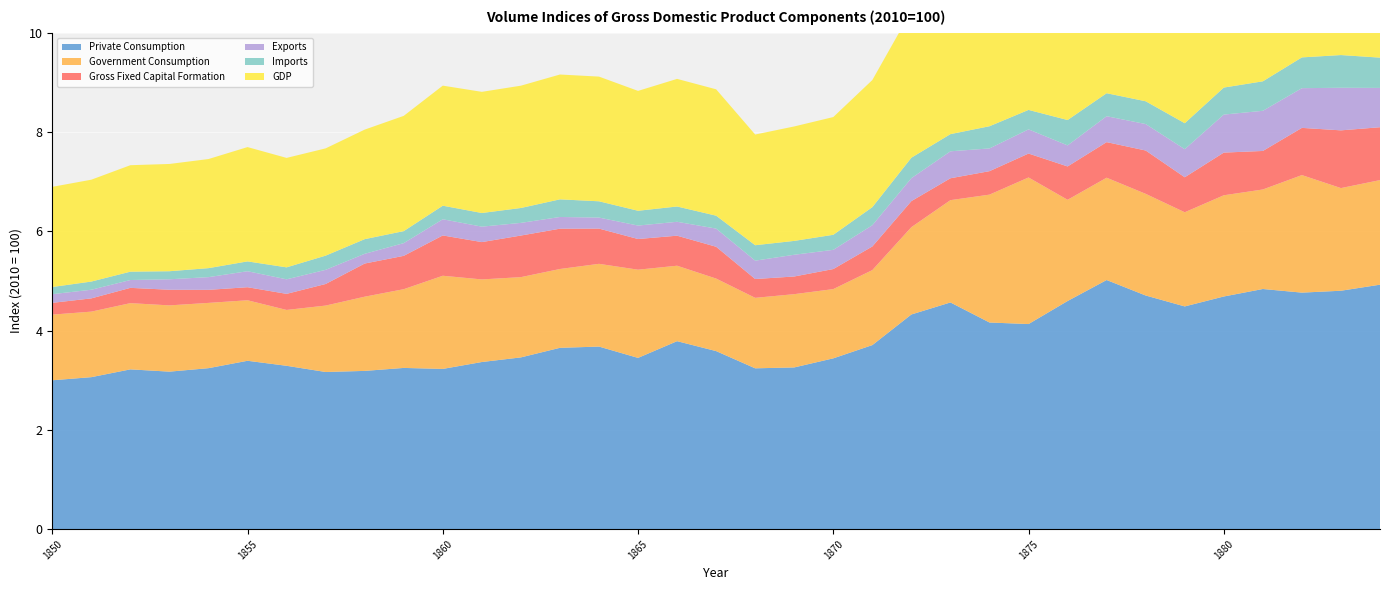

Reading left to right, transcribe all the data shown in this chart.

Private Consumption: 1850=3.0	1851=3.1	1852=3.2	1853=3.2	1854=3.2	1855=3.4	1856=3.3	1857=3.2	1858=3.2	1859=3.2	1860=3.2	1861=3.4	1862=3.5	1863=3.7	1864=3.7	1865=3.4	1866=3.8	1867=3.6	1868=3.2	1869=3.3	1870=3.4	1871=3.7	1872=4.3	1873=4.6	1874=4.2	1875=4.1	1876=4.6	1877=5.0	1878=4.7	1879=4.5	1880=4.7	1881=4.8	1882=4.8	1883=4.8	1884=4.9
Government Consumption: 1850=1.3	1851=1.3	1852=1.3	1853=1.3	1854=1.3	1855=1.2	1856=1.1	1857=1.3	1858=1.5	1859=1.6	1860=1.9	1861=1.7	1862=1.6	1863=1.6	1864=1.7	1865=1.8	1866=1.5	1867=1.5	1868=1.4	1869=1.5	1870=1.4	1871=1.5	1872=1.8	1873=2.1	1874=2.6	1875=3.0	1876=2.0	1877=2.1	1878=2.0	1879=1.9	1880=2.0	1881=2.0	1882=2.4	1883=2.1	1884=2.1
Gross Fixed Capital Formation: 1850=0.2	1851=0.3	1852=0.3	1853=0.3	1854=0.3	1855=0.3	1856=0.3	1857=0.4	1858=0.7	1859=0.7	1860=0.8	1861=0.8	1862=0.8	1863=0.8	1864=0.7	1865=0.6	1866=0.6	1867=0.6	1868=0.4	1869=0.4	1870=0.4	1871=0.5	1872=0.5	1873=0.4	1874=0.5	1875=0.5	1876=0.7	1877=0.7	1878=0.9	1879=0.7	1880=0.9	1881=0.8	1882=1.0	1883=1.2	1884=1.1
Exports: 1850=0.2	1851=0.2	1852=0.2	1853=0.2	1854=0.3	1855=0.3	1856=0.3	1857=0.3	1858=0.2	1859=0.3	1860=0.3	1861=0.3	1862=0.3	1863=0.2	1864=0.2	1865=0.3	1866=0.3	1867=0.4	1868=0.4	1869=0.4	1870=0.4	1871=0.4	1872=0.5	1873=0.5	1874=0.5	1875=0.5	1876=0.4	1877=0.5	1878=0.5	1879=0.6	1880=0.8	1881=0.8	1882=0.8	1883=0.9	1884=0.8
Imports: 1850=0.1	1851=0.2	1852=0.2	1853=0.2	1854=0.2	1855=0.2	1856=0.2	1857=0.3	1858=0.3	1859=0.2	1860=0.3	1861=0.3	1862=0.3	1863=0.4	1864=0.3	1865=0.3	1866=0.3	1867=0.3	1868=0.3	1869=0.3	1870=0.3	1871=0.4	1872=0.4	1873=0.3	1874=0.4	1875=0.4	1876=0.5	1877=0.5	1878=0.5	1879=0.5	1880=0.5	1881=0.6	1882=0.6	1883=0.7	1884=0.6
GDP: 1850=2.0	1851=2.1	1852=2.1	1853=2.2	1854=2.2	1855=2.3	1856=2.2	1857=2.2	1858=2.2	1859=2.3	1860=2.4	1861=2.4	1862=2.5	1863=2.5	1864=2.5	1865=2.4	1866=2.6	1867=2.5	1868=2.2	1869=2.3	1870=2.4	1871=2.6	1872=3.0	1873=3.2	1874=2.9	1875=3.0	1876=3.1	1877=3.5	1878=3.3	1879=3.1	1880=3.4	1881=3.5	1882=3.5	1883=3.6	1884=3.6